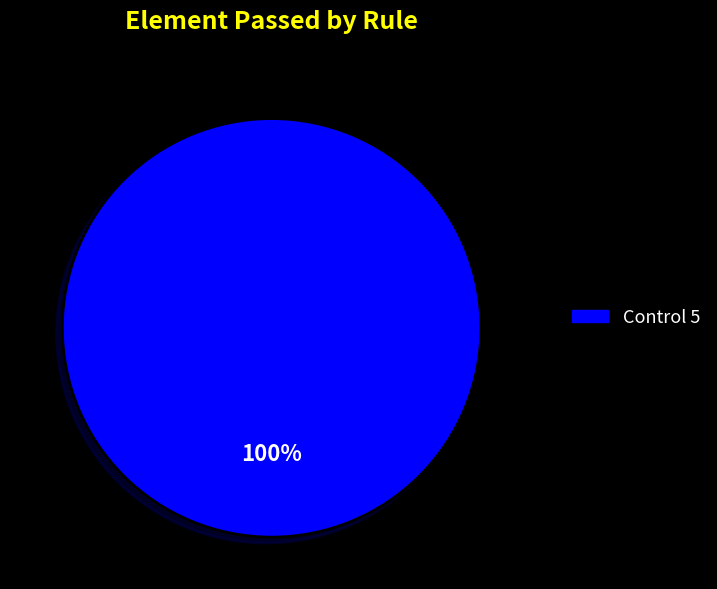

Does any single category account for the majority?

Yes